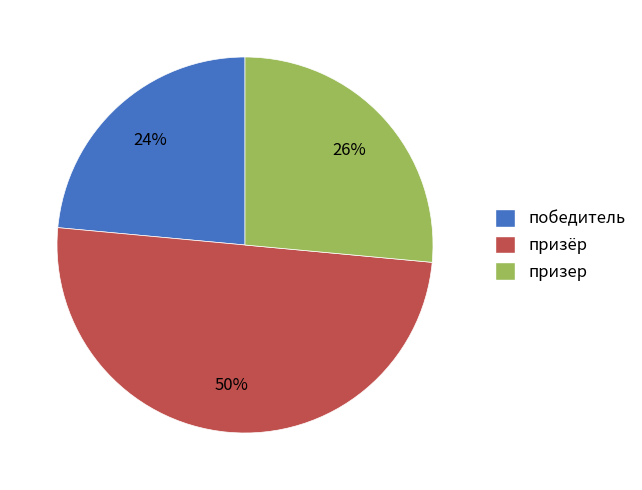

The победитель slice represents 24% of the pie. True or false?

True